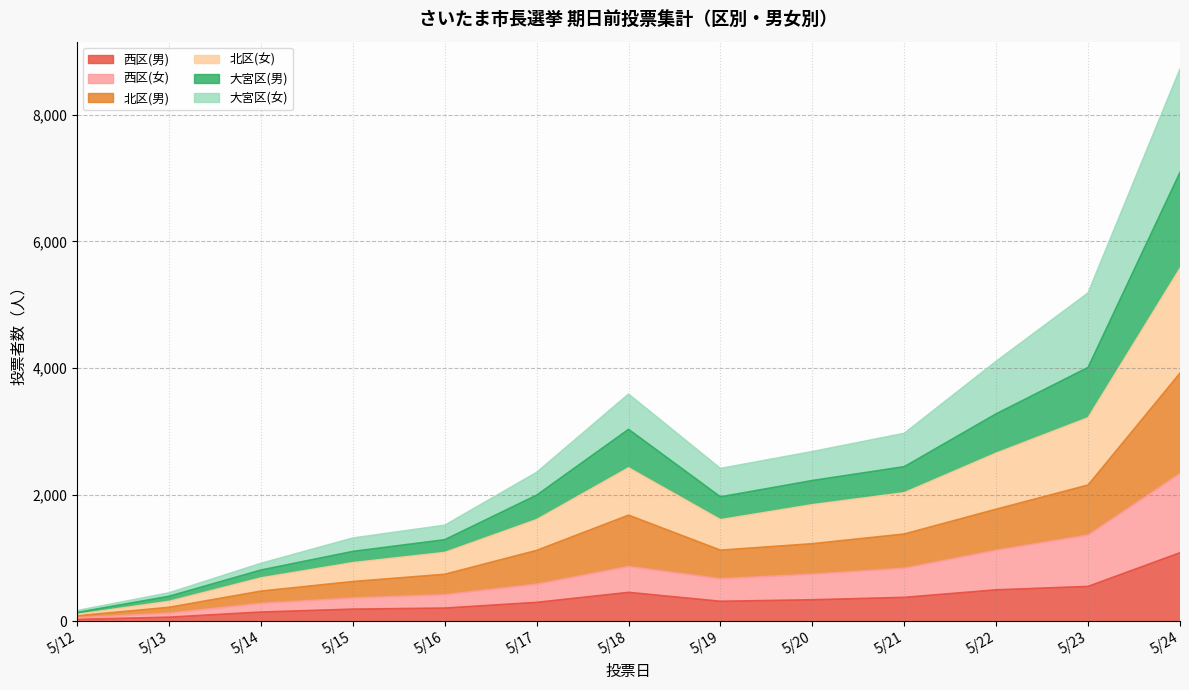

What is the value of the 西区(男) point at the 13th from the left?

1082